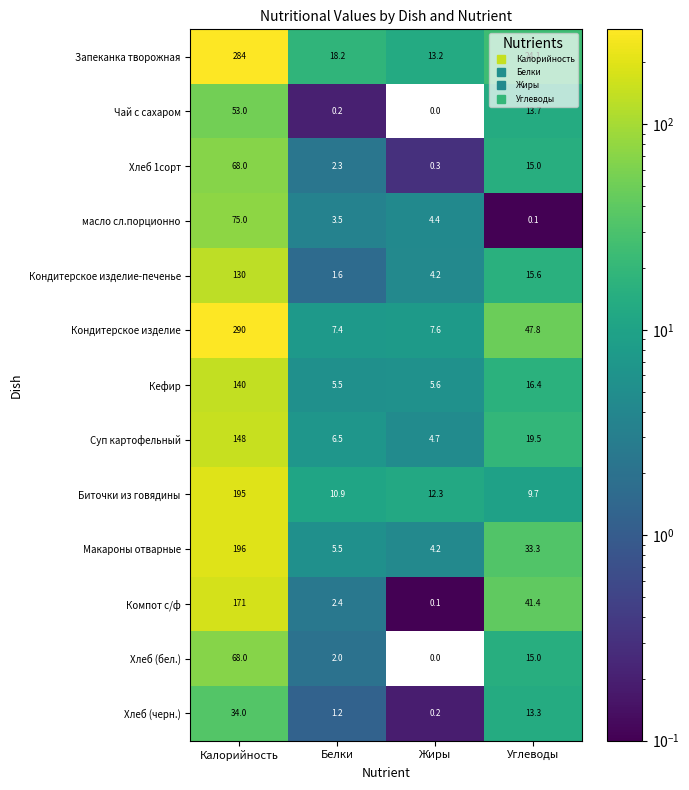

What is the average value of the масло сл.порционно series?

20.8